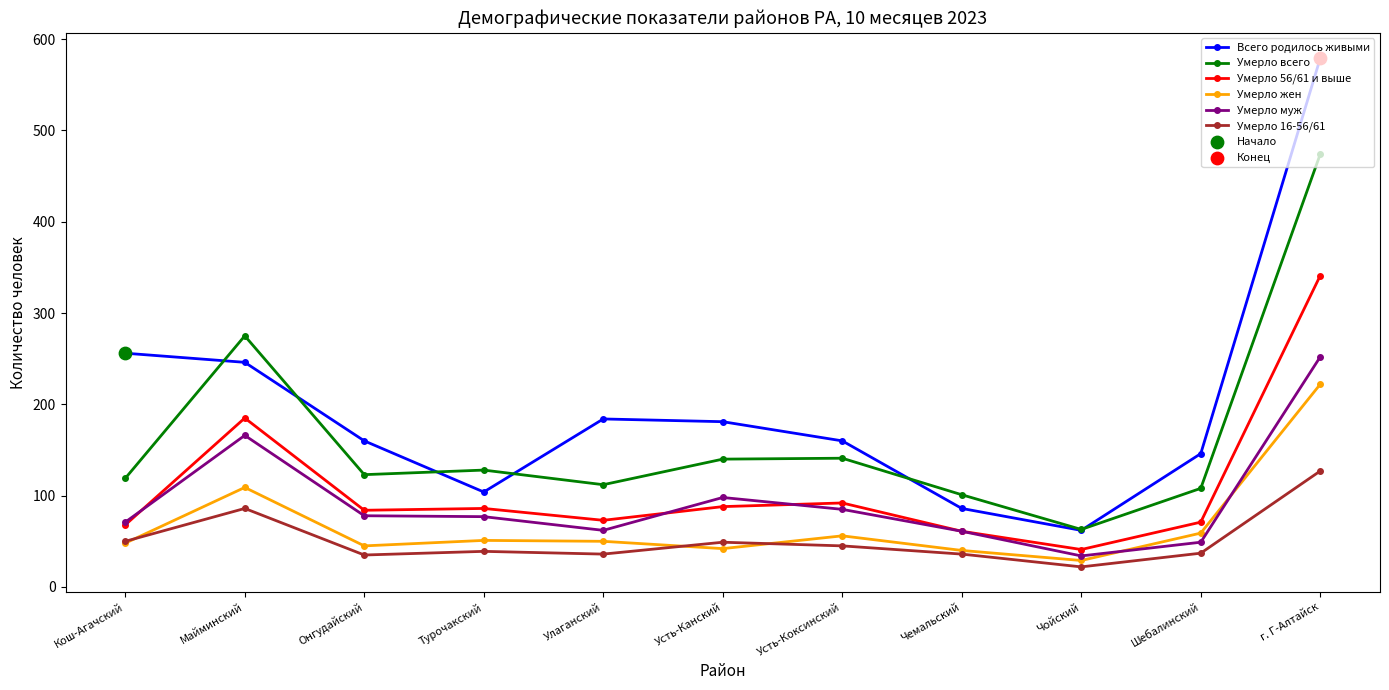

Is the value of Умерло всего at Усть-Коксинский greater than the value of Умерло 16-56/61 at Турочакский?

Yes